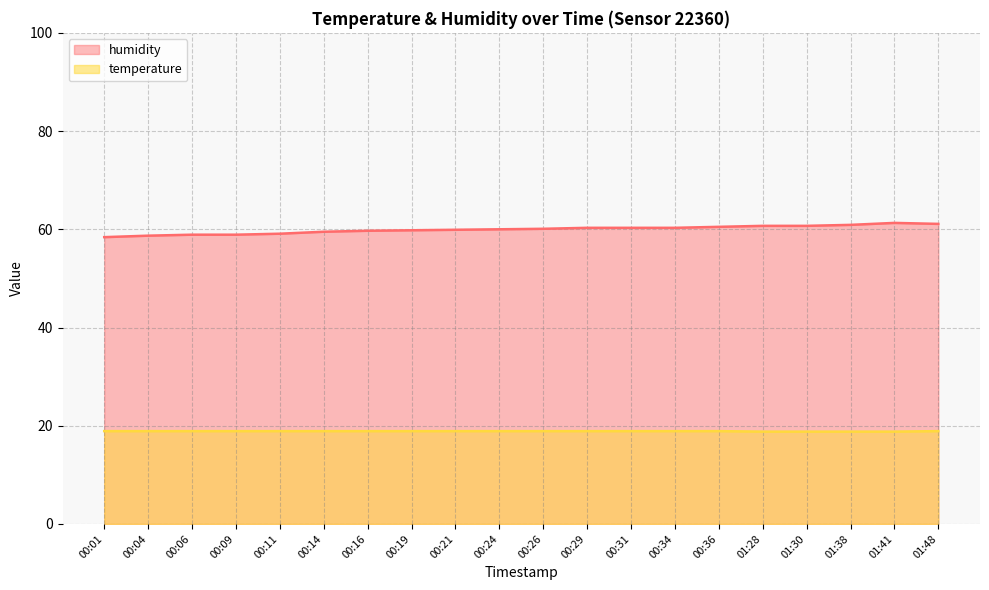

True or false: humidity and temperature cross at least once.

False